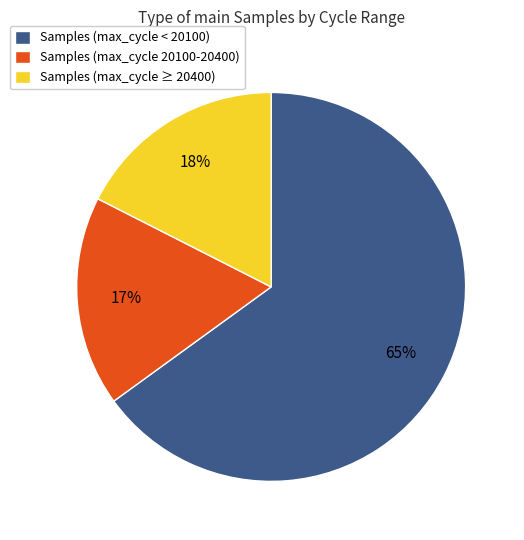

To the nearest percent, what portion does Samples (max_cycle < 20100) represent?

65%